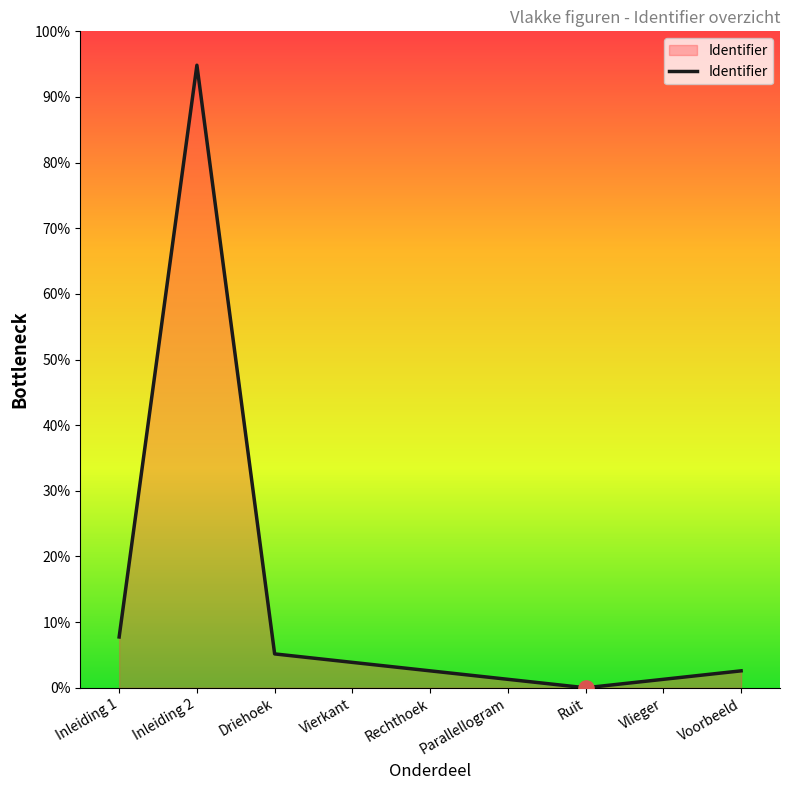

Approximately how many times larger is the value at Driehoek compared to Inleiding 2?

0.1